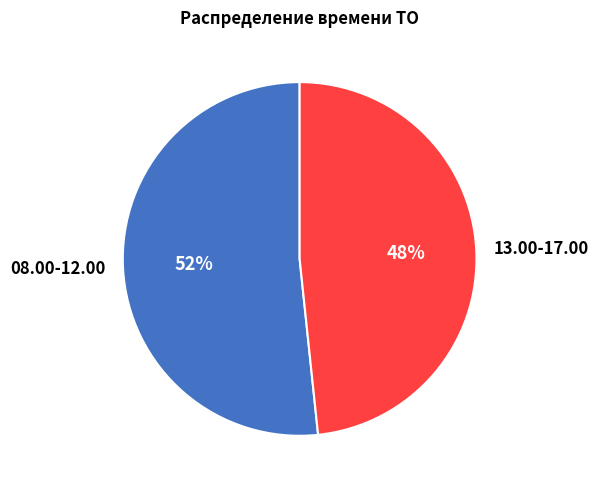

To the nearest percent, what percentage of the pie is 13.00-17.00?

48%